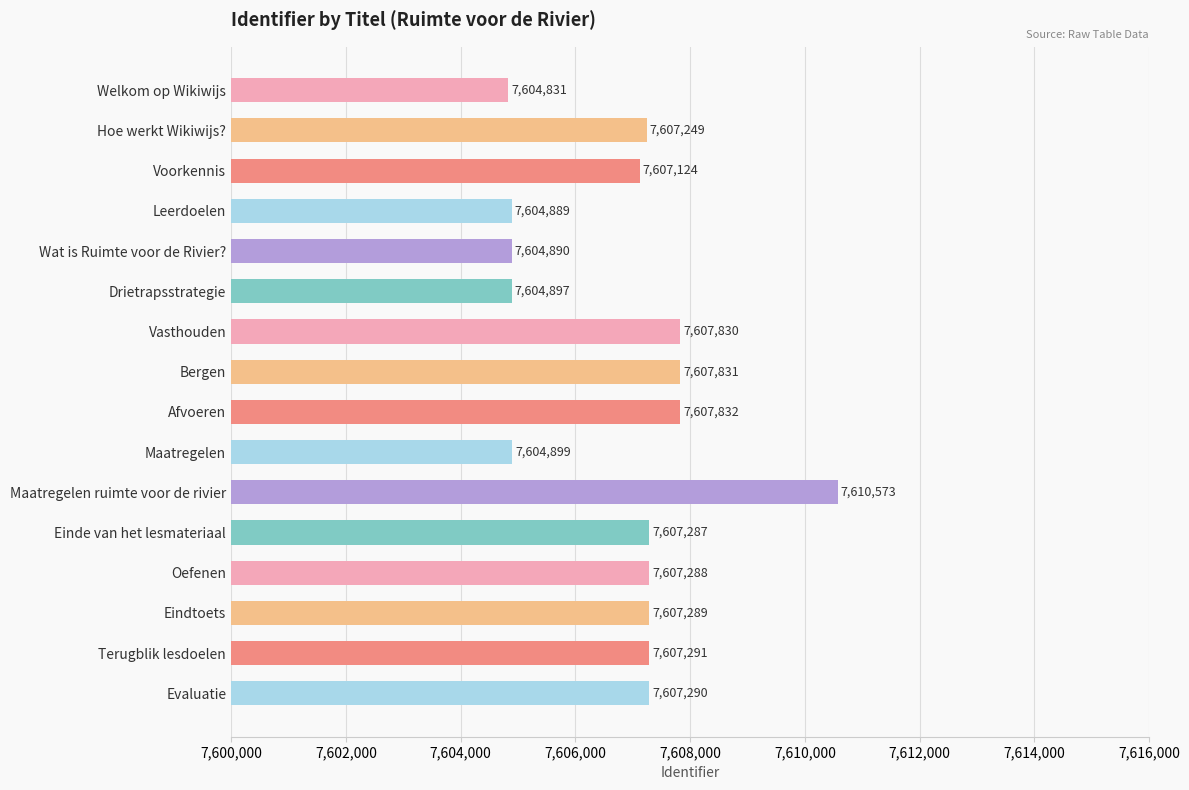

How many distinct data groups are displayed?

1